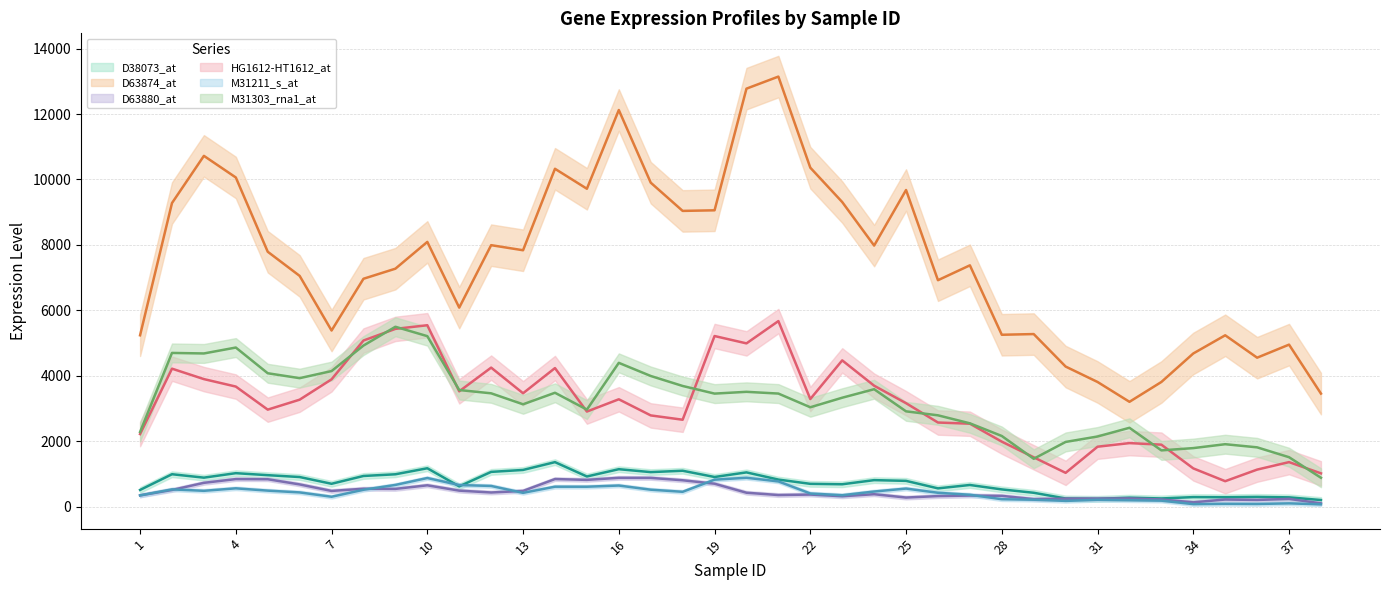

The D38073_at series shows 67 at 22. True or false?

False